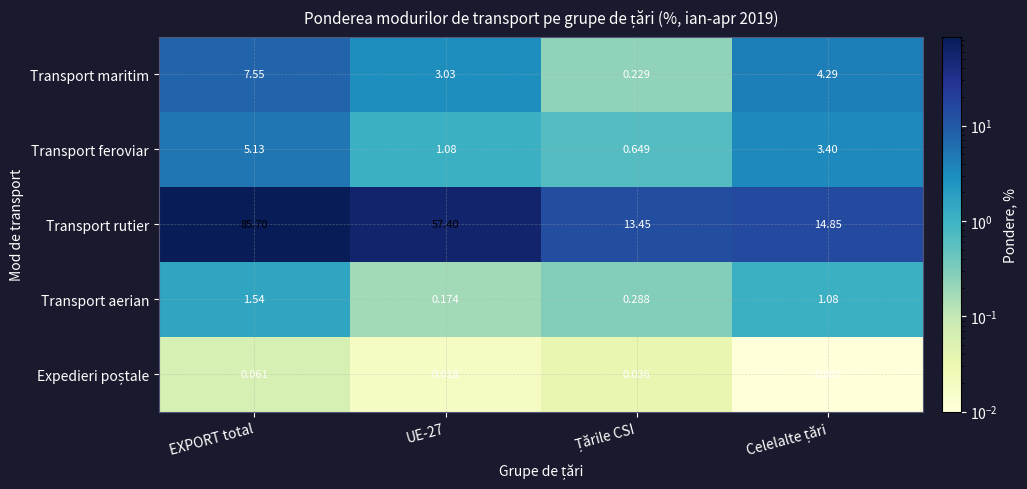

At which category is the sum across all series the highest?

EXPORT total